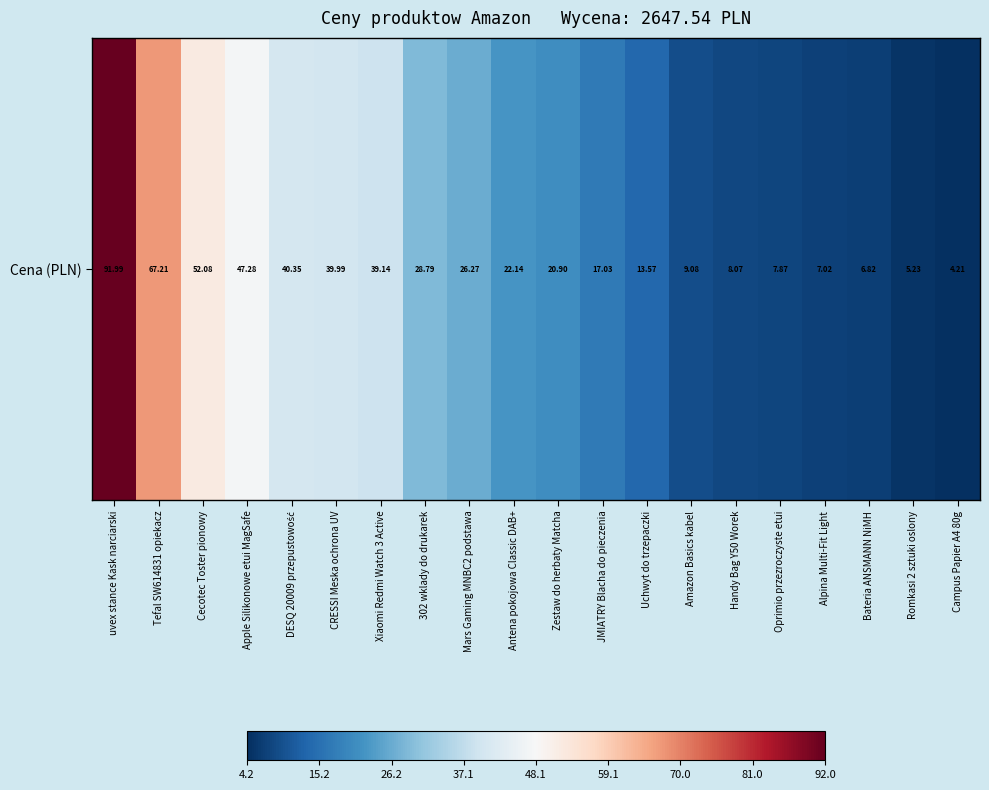

What is the change in value from Apple Silikonowe etui MagSafe to Romkasi 2 sztuki oslony?

-42.0